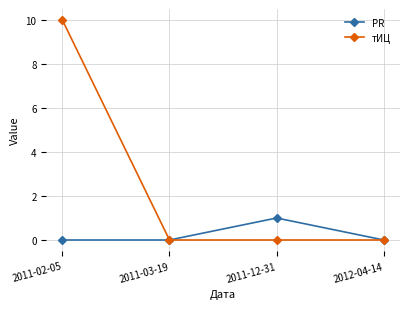

How many lines are shown in the chart?

2